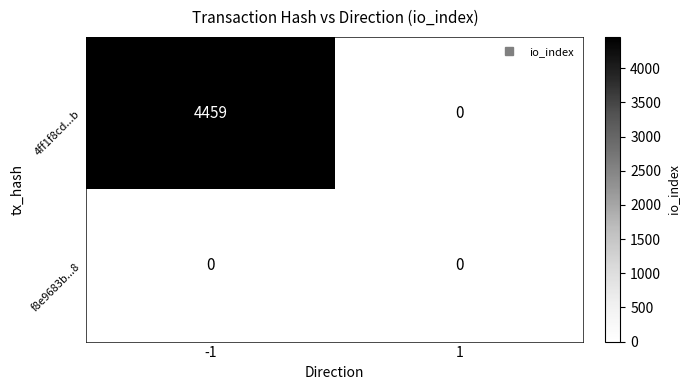

What is the spread (max minus min) of values at -1?

4459